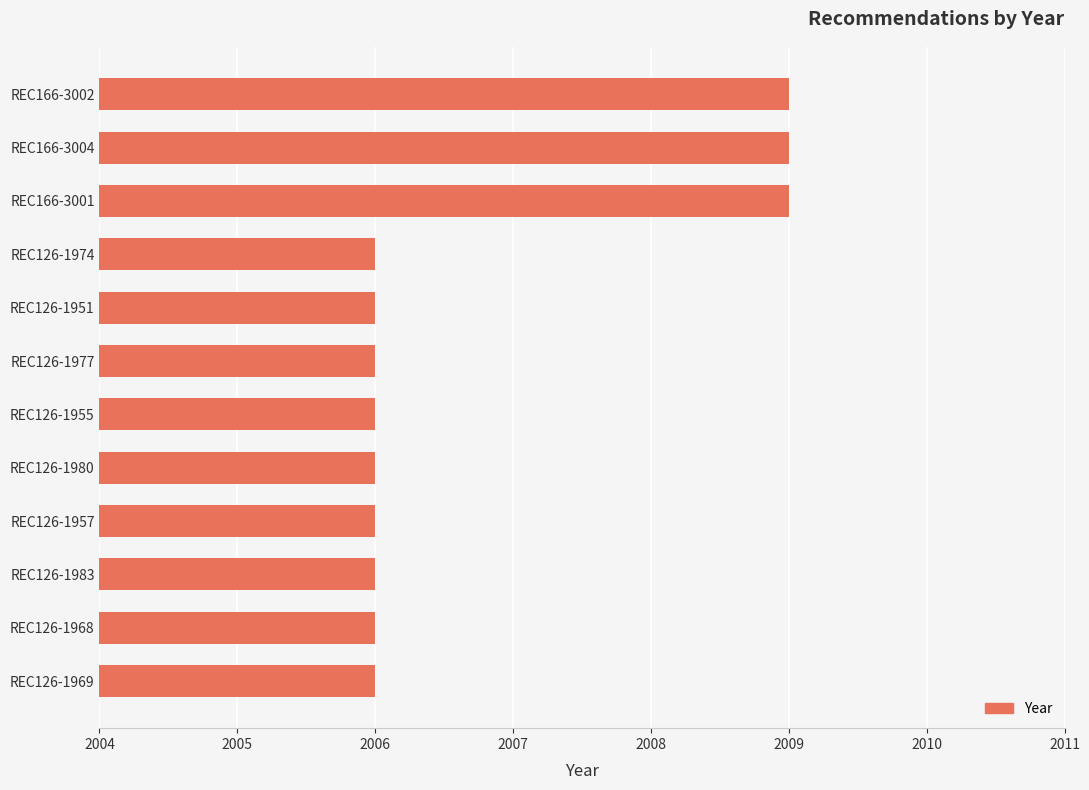

Approximately how many times larger is the value at REC126-1980 compared to REC126-1955?

1.0